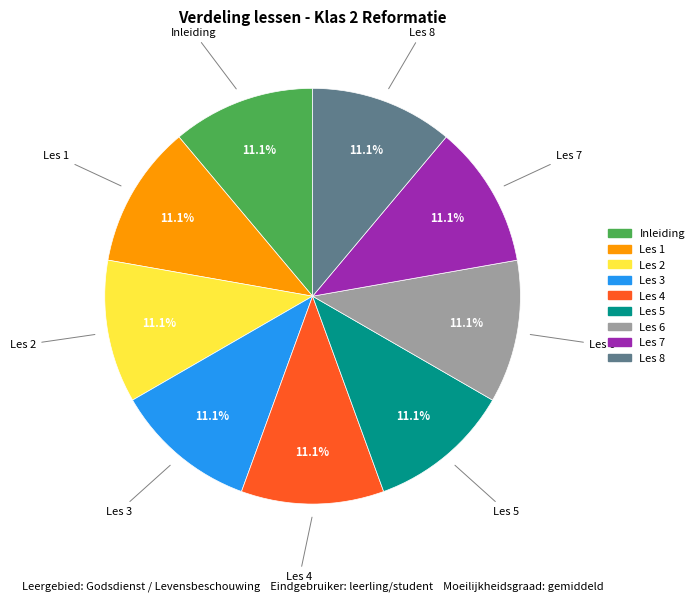

Combined, what portion of the pie is Les 2 and Les 7?

22.2%